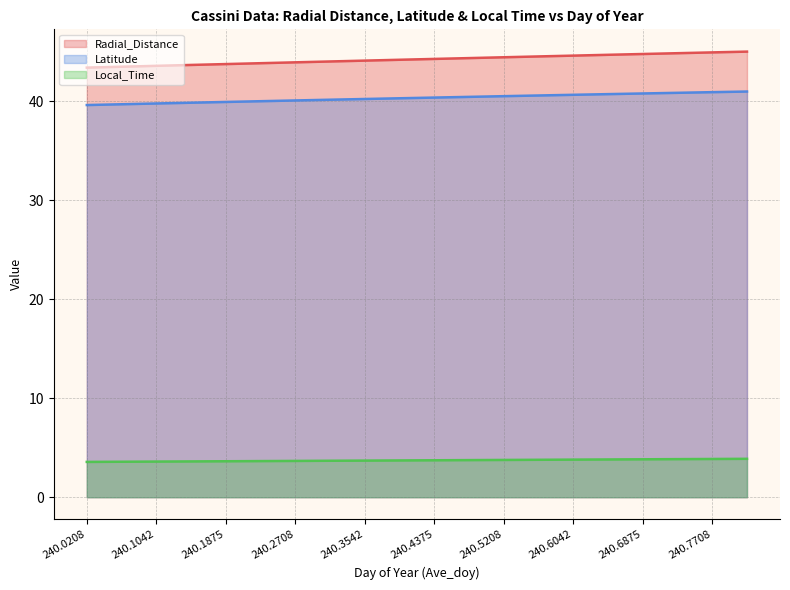

What is the value of the Local_Time point at the 16th from the left?

3.8